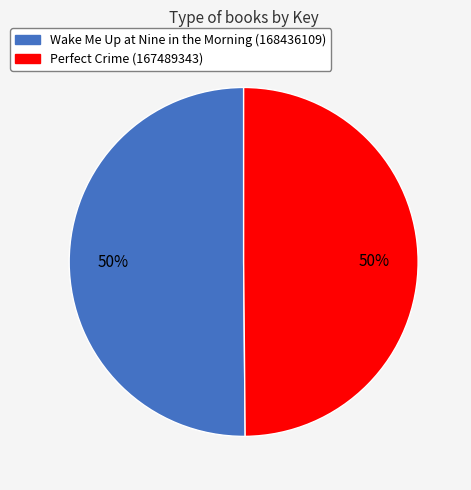

True or false: Perfect Crime (167489343) accounts for 50% of the total.

True